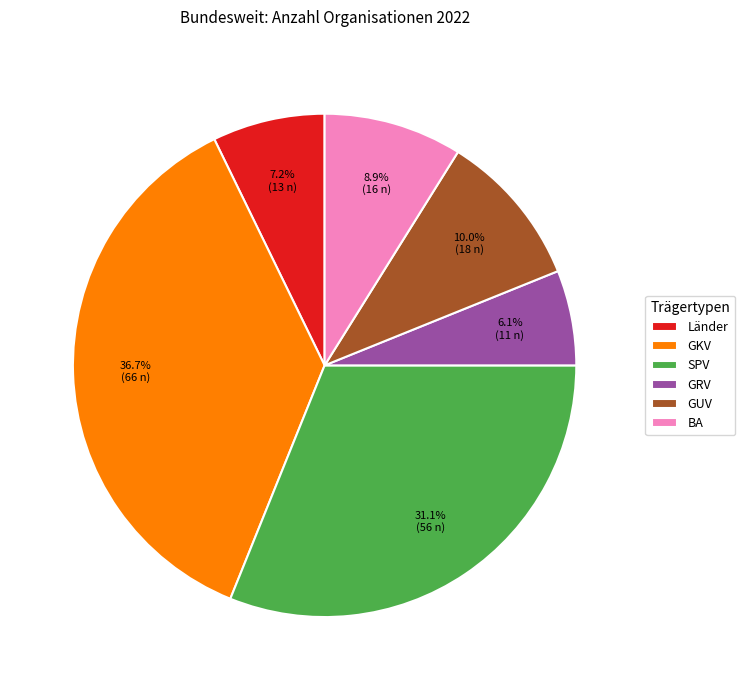

Rank the categories by value from lowest to highest.

GRV, Länder, BA, GUV, SPV, GKV